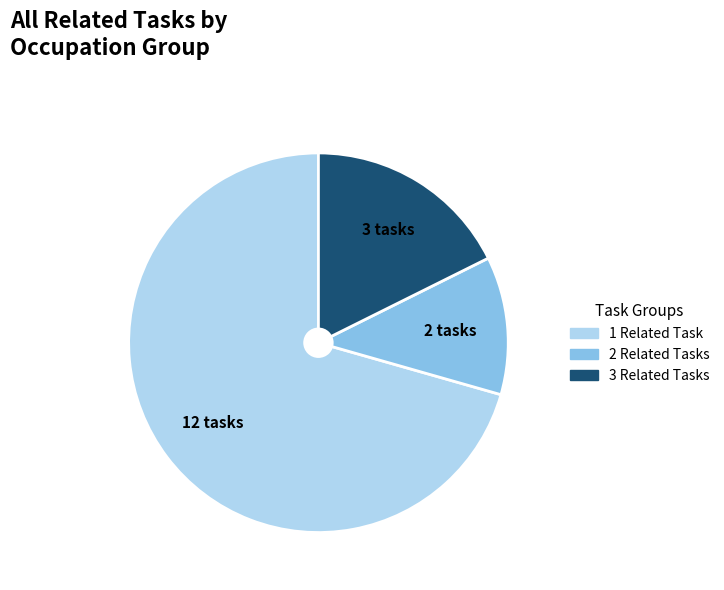

Does any single category account for the majority?

Yes